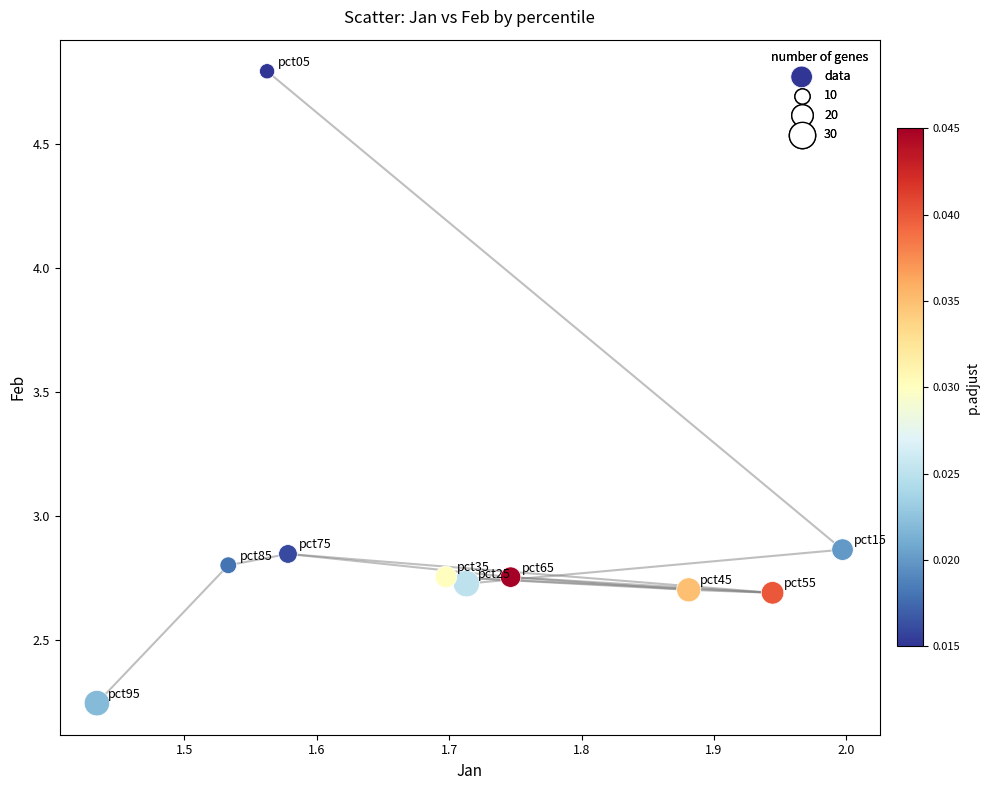

What is the average X value?

1.7